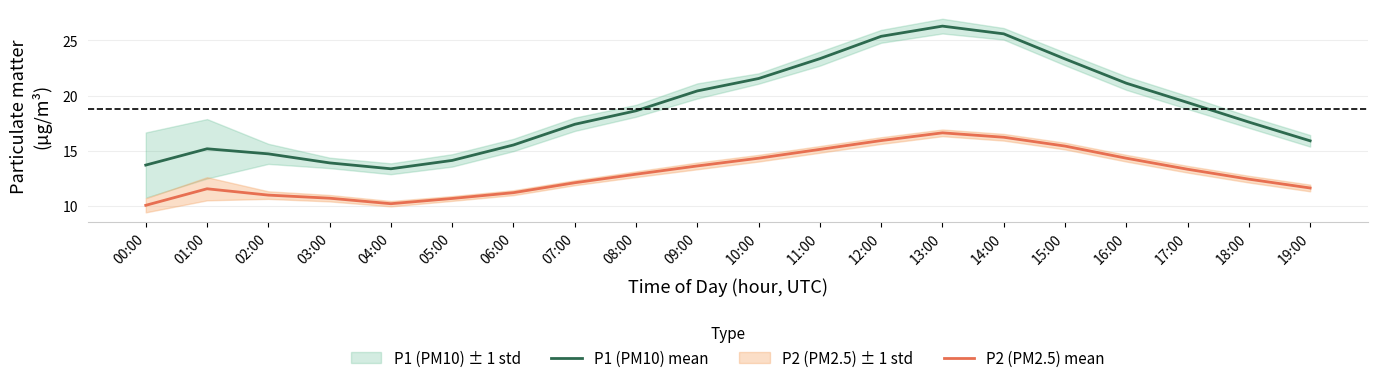

Reading right to left, extract all data points from this chart.

P1 (PM10) mean: 15.9	17.6	19.4	21.1	23.3	25.6	26.3	25.4	23.3	21.5	20.4	18.6	17.4	15.5	14.1	13.4	13.9	14.7	15.2	13.7
P2 (PM2.5) mean: 11.6	12.4	13.3	14.3	15.4	16.2	16.6	15.9	15.1	14.3	13.6	12.9	12.1	11.2	10.7	10.2	10.7	11.0	11.6	10.1